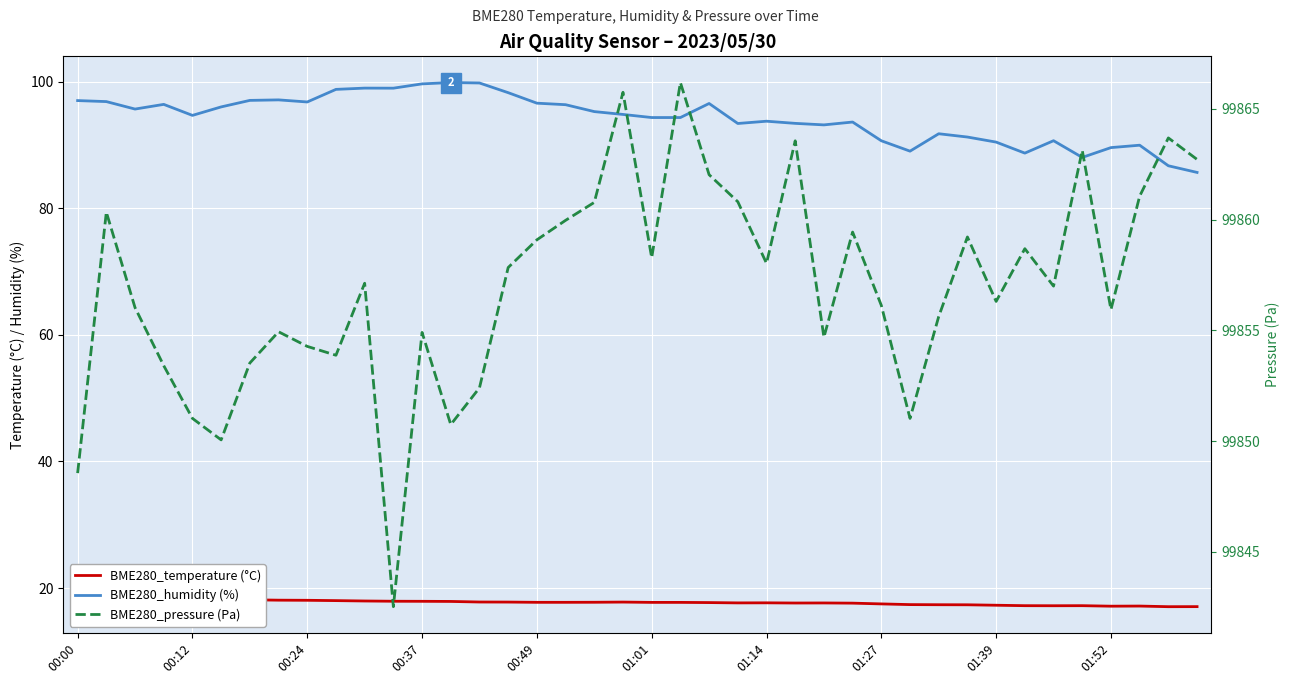

What are all the series names shown in the legend?

BME280_temperature (°C), BME280_humidity (%), BME280_pressure (Pa)